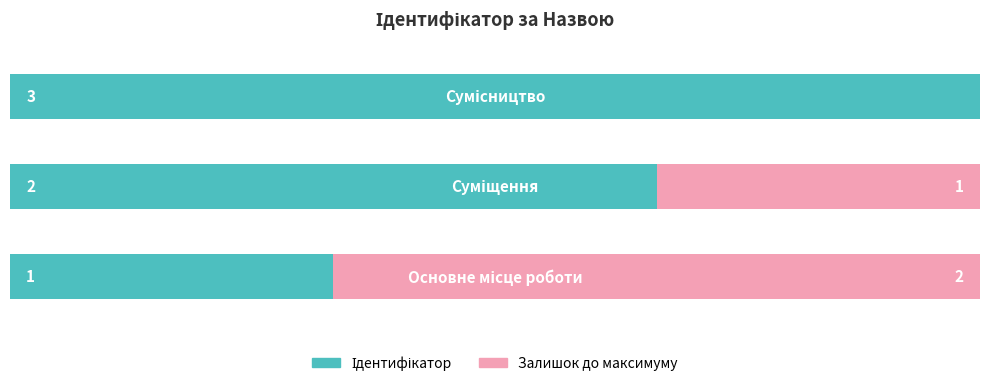

What is the change in value from Основне місце роботи to Сумісництво?

+2